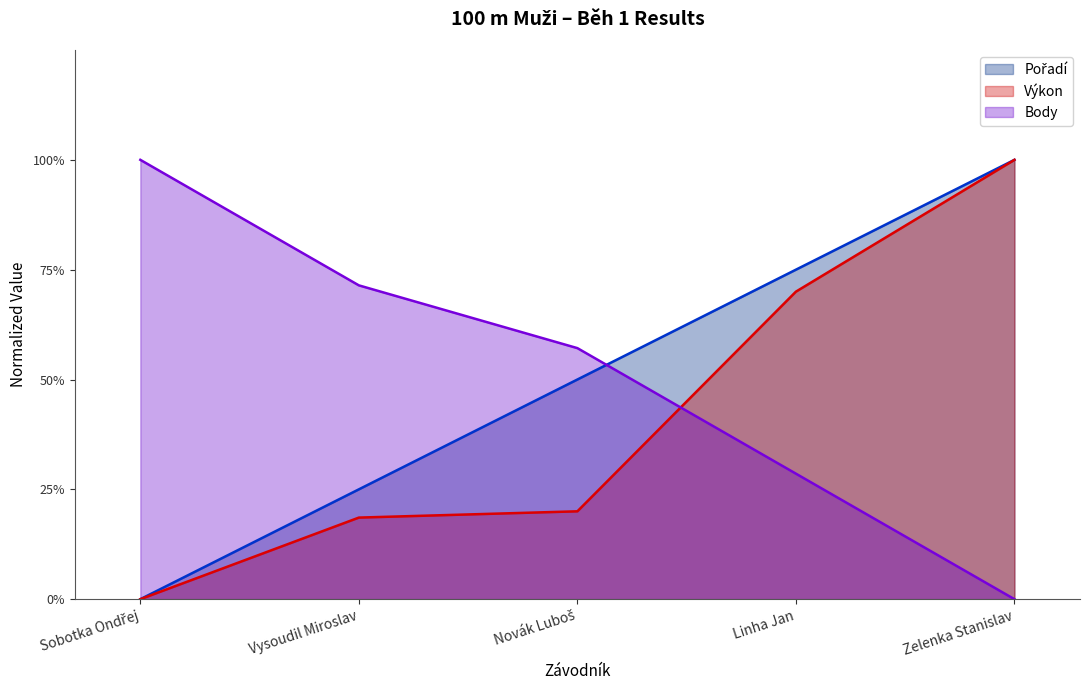

Does the chart display data point markers on the line(s)?

No